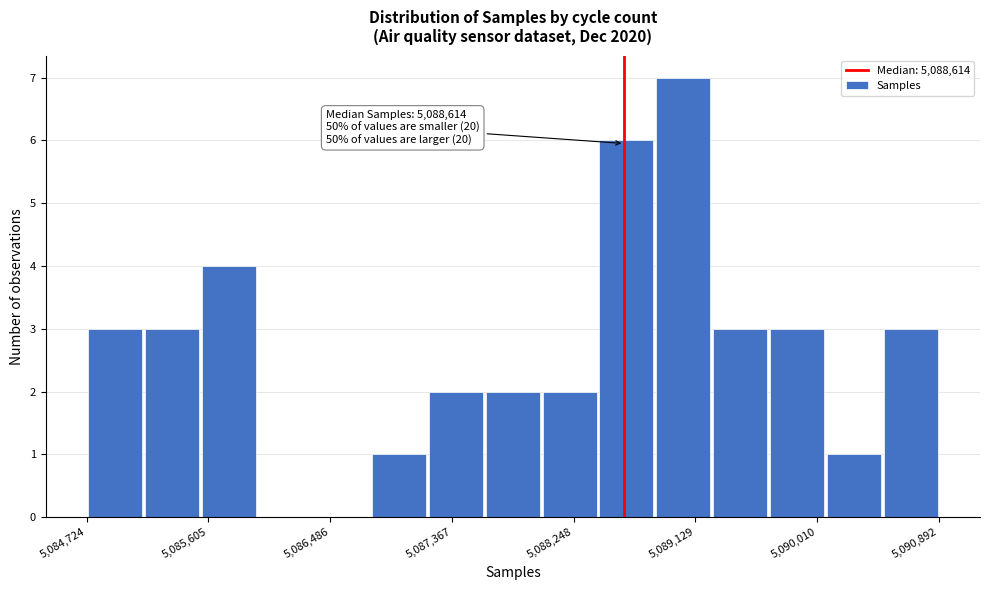

Over which range of the x-axis is the bar tallest?

5088800 to 5089200